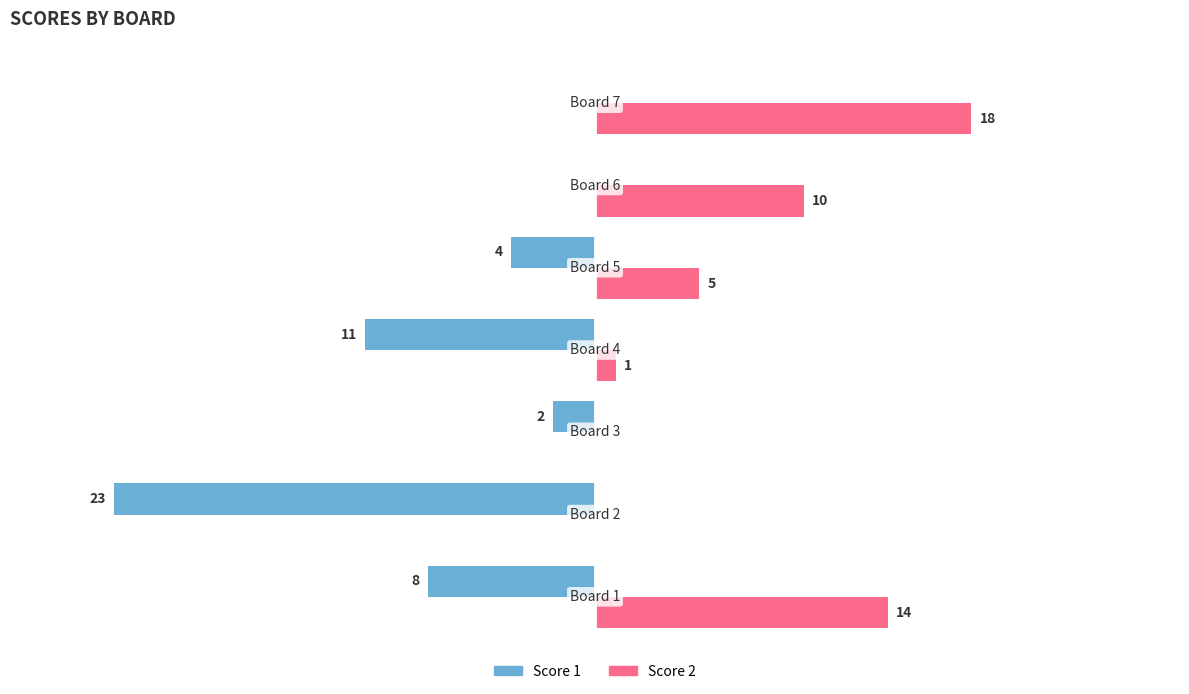

Which series has the largest total across all categories?

Score 2